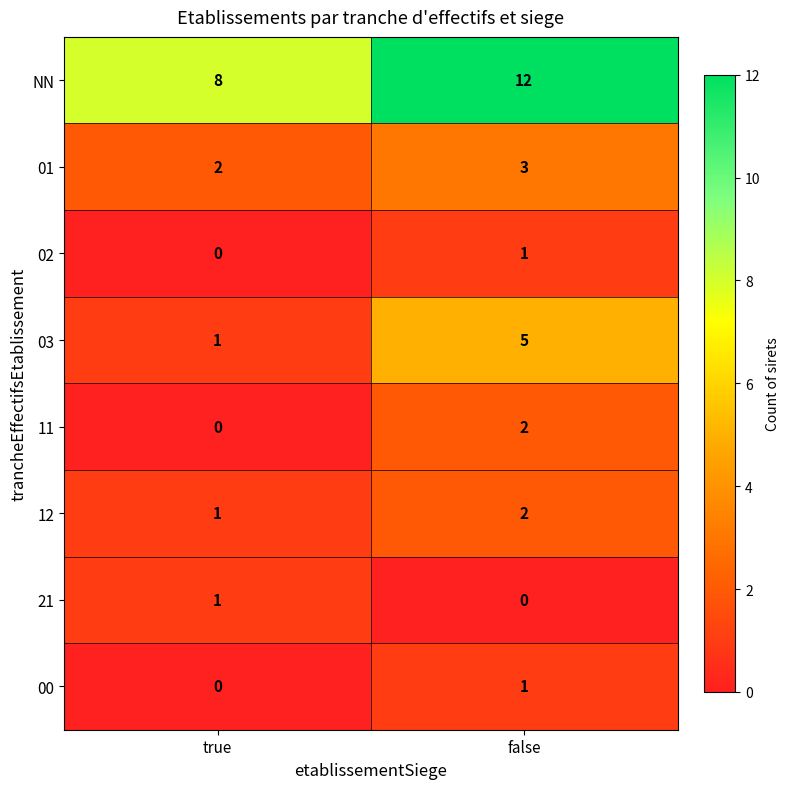

What is the spread (max minus min) of values at false?

12